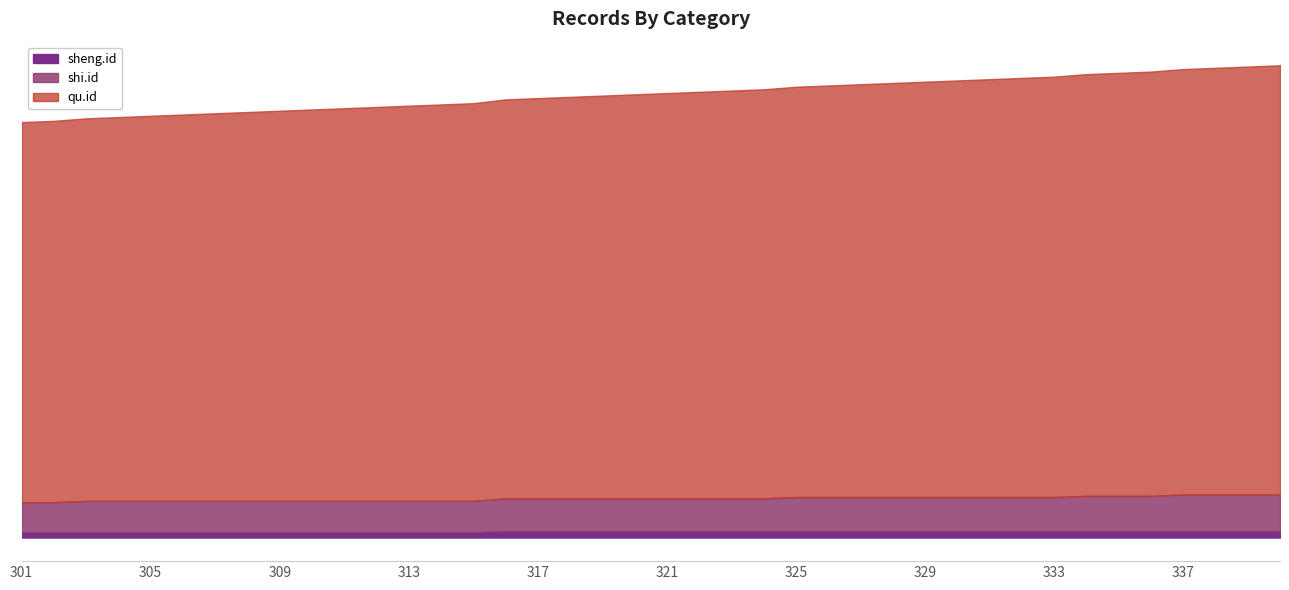

How many categories are shown in the chart?

40